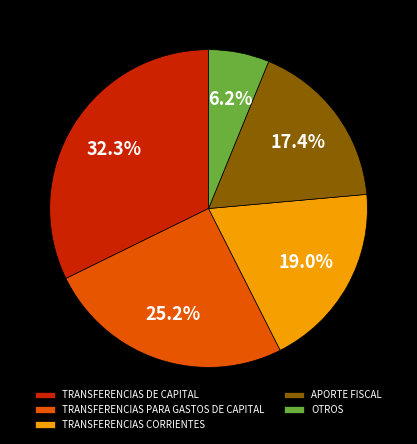

Does any single category account for the majority?

No